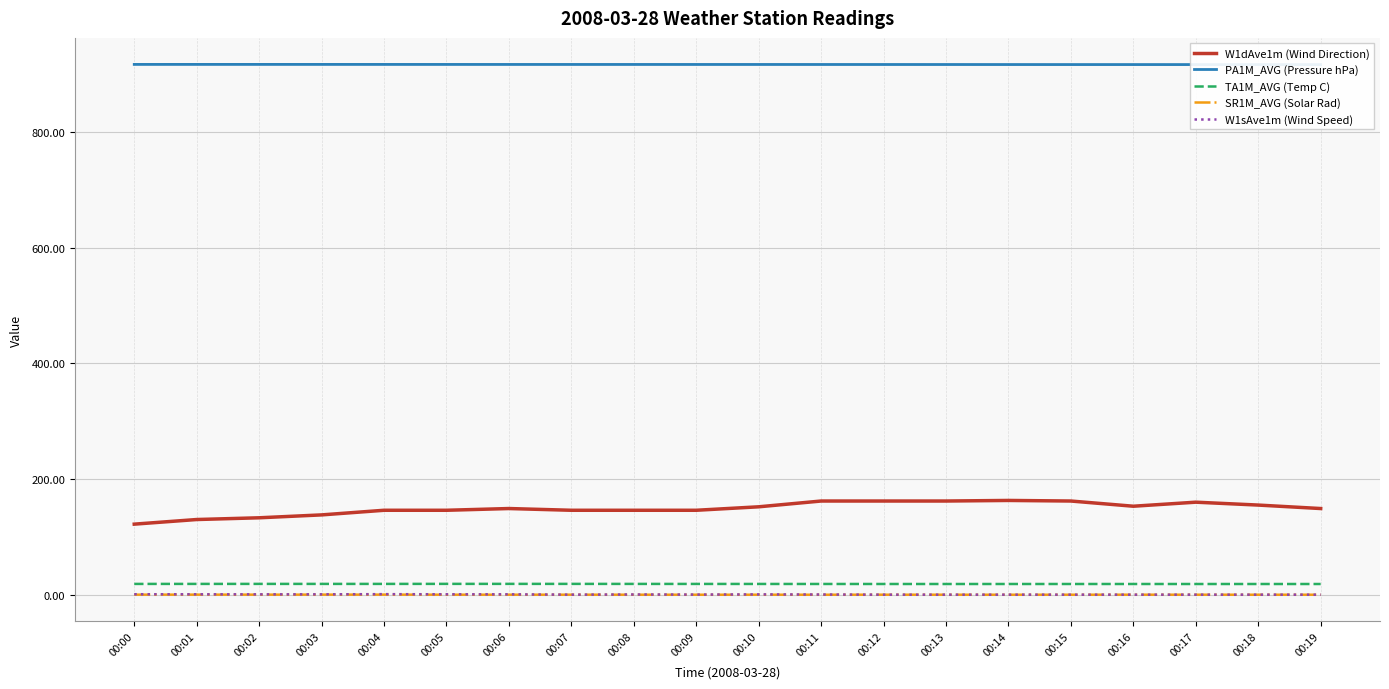

The SR1M_AVG (Solar Rad) series shows -0.0 at 00:17. True or false?

False